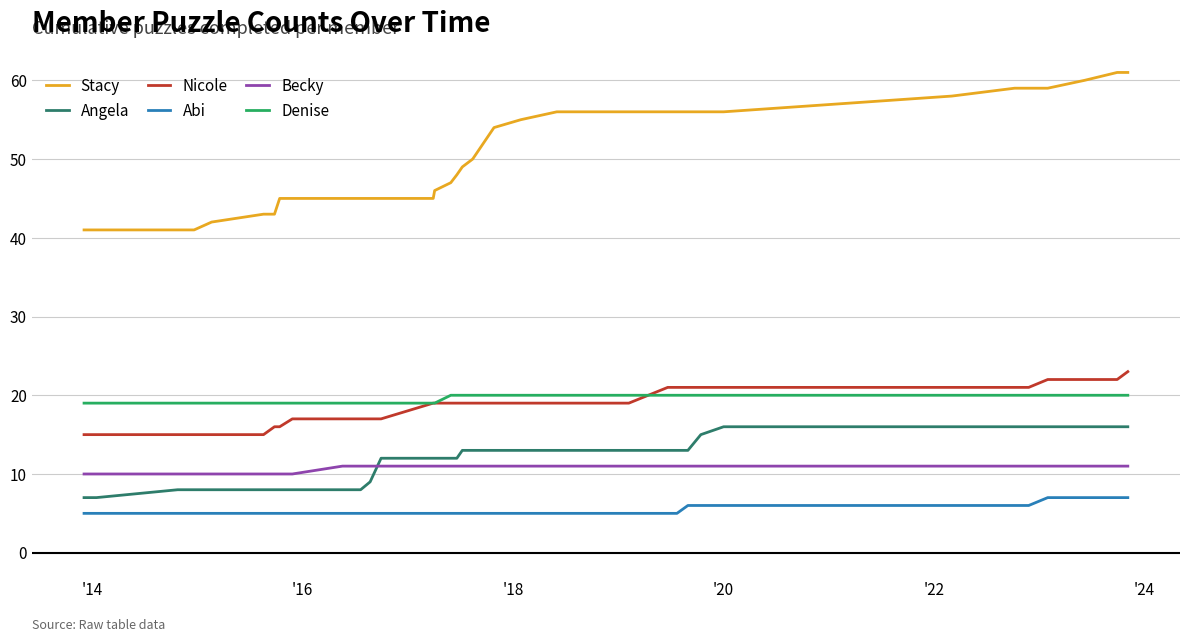

True or false: Becky and Stacy cross at least once.

False